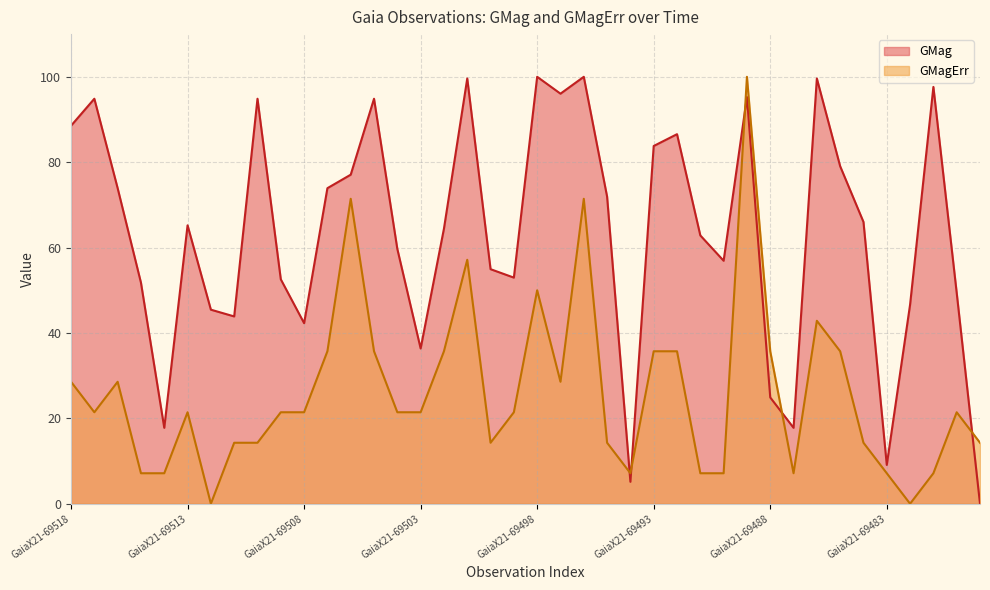

Reading left to right, extract all data points from this chart.

GMag: GaiaX21-69518=88.5	GaiaX21-69517=94.9	GaiaX21-69516=73.9	GaiaX21-69515=51.8	GaiaX21-69514=17.8	GaiaX21-69513=65.2	GaiaX21-69512=45.5	GaiaX21-69511=43.9	GaiaX21-69510=94.9	GaiaX21-69509=52.6	GaiaX21-69508=42.3	GaiaX21-69507=73.9	GaiaX21-69506=77.1	GaiaX21-69505=94.9	GaiaX21-69504=59.7	GaiaX21-69503=36.4	GaiaX21-69502=64.4	GaiaX21-69501=99.6	GaiaX21-69500=54.9	GaiaX21-69499=53.0	GaiaX21-69498=100.0	GaiaX21-69497=96.0	GaiaX21-69496=100.0	GaiaX21-69495=71.9	GaiaX21-69494=5.1	GaiaX21-69493=83.8	GaiaX21-69492=86.6	GaiaX21-69491=62.8	GaiaX21-69490=56.9	GaiaX21-69489=95.3	GaiaX21-69488=24.9	GaiaX21-69487=17.8	GaiaX21-69486=99.6	GaiaX21-69485=79.1	GaiaX21-69484=66.0	GaiaX21-69483=9.1	GaiaX21-69482=46.6	GaiaX21-69481=97.6	GaiaX21-69480=49.4	GaiaX21-69479=0.0
GMagErr: GaiaX21-69518=28.6	GaiaX21-69517=21.4	GaiaX21-69516=28.6	GaiaX21-69515=7.1	GaiaX21-69514=7.1	GaiaX21-69513=21.4	GaiaX21-69512=0.0	GaiaX21-69511=14.3	GaiaX21-69510=14.3	GaiaX21-69509=21.4	GaiaX21-69508=21.4	GaiaX21-69507=35.7	GaiaX21-69506=71.4	GaiaX21-69505=35.7	GaiaX21-69504=21.4	GaiaX21-69503=21.4	GaiaX21-69502=35.7	GaiaX21-69501=57.1	GaiaX21-69500=14.3	GaiaX21-69499=21.4	GaiaX21-69498=50.0	GaiaX21-69497=28.6	GaiaX21-69496=71.4	GaiaX21-69495=14.3	GaiaX21-69494=7.1	GaiaX21-69493=35.7	GaiaX21-69492=35.7	GaiaX21-69491=7.1	GaiaX21-69490=7.1	GaiaX21-69489=100.0	GaiaX21-69488=35.7	GaiaX21-69487=7.1	GaiaX21-69486=42.9	GaiaX21-69485=35.7	GaiaX21-69484=14.3	GaiaX21-69483=7.1	GaiaX21-69482=0.0	GaiaX21-69481=7.1	GaiaX21-69480=21.4	GaiaX21-69479=14.3